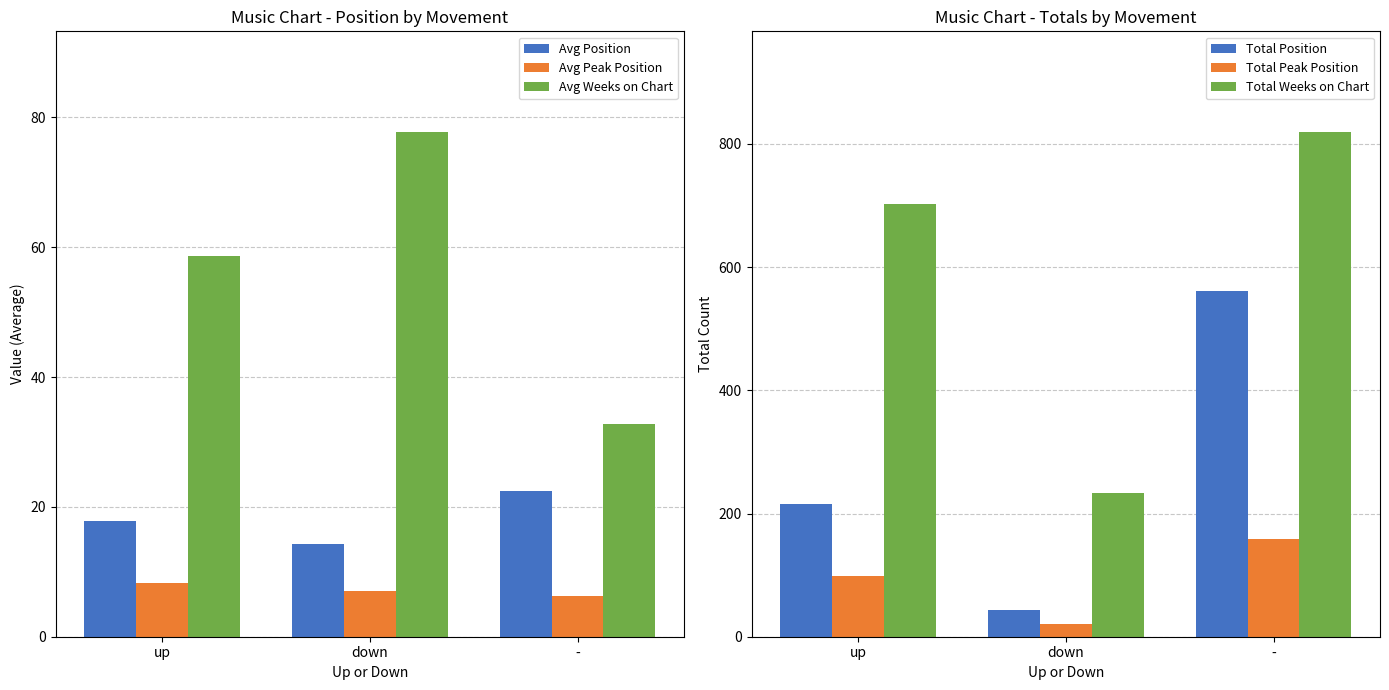

At which label is Avg Weeks on Chart closest to 55?

up